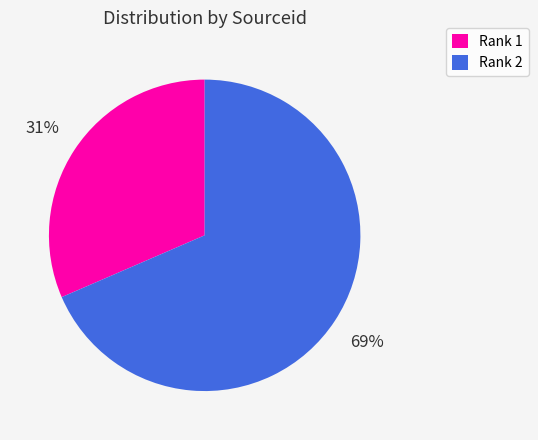

Which category has the biggest portion of the pie?

Rank 2